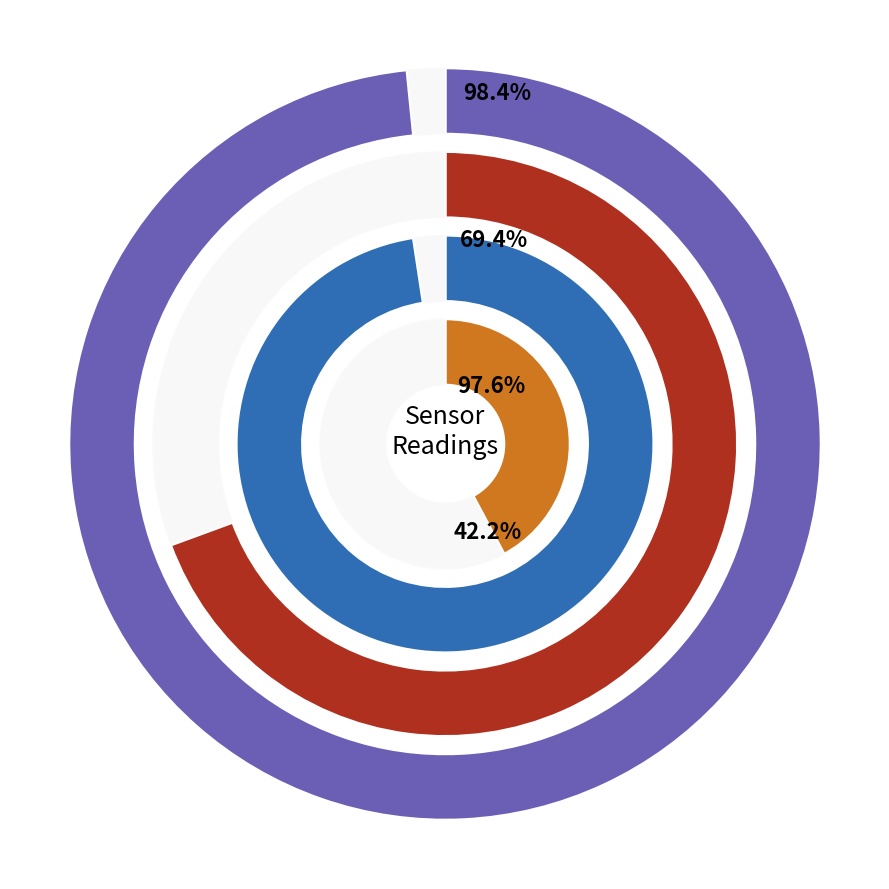

How much of the chart is everything except 17?

96.3%